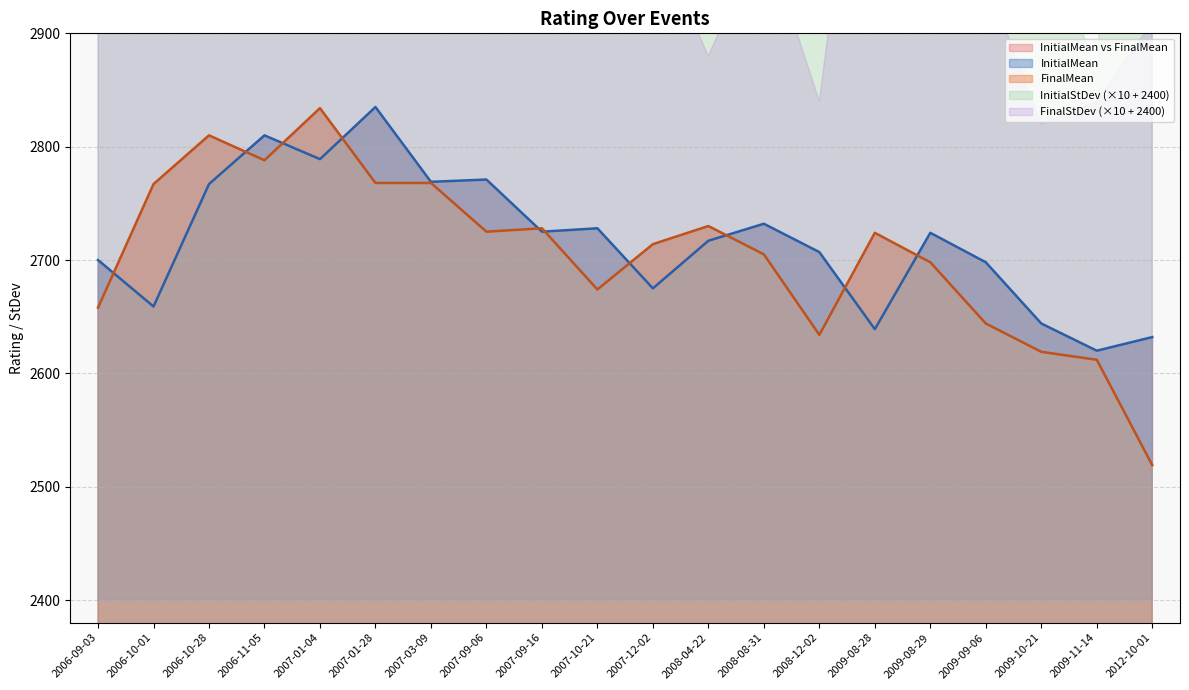

Reading left to right, extract all data points from this chart.

InitialMean: 2700	2659	2767	2810	2789	2835	2769	2771	2725	2728	2675	2717	2732	2707	2639	2724	2698	2644	2620	2632
FinalMean: 2658	2767	2810	2788	2834	2768	2768	2725	2728	2674	2714	2730	2705	2634	2724	2698	2644	2619	2612	2519